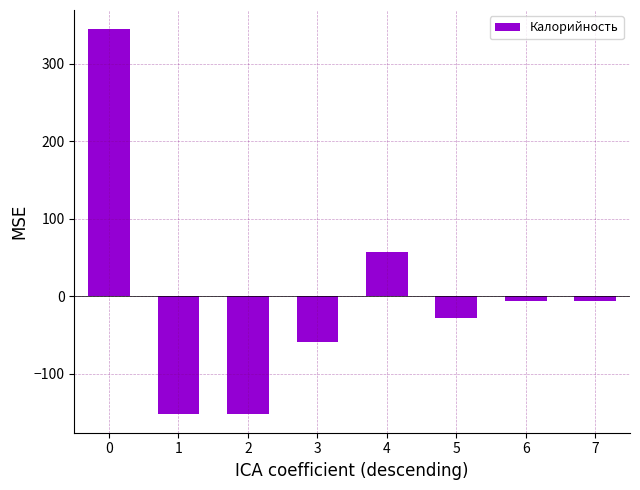

At which category does the chart reach its peak across all series?

0